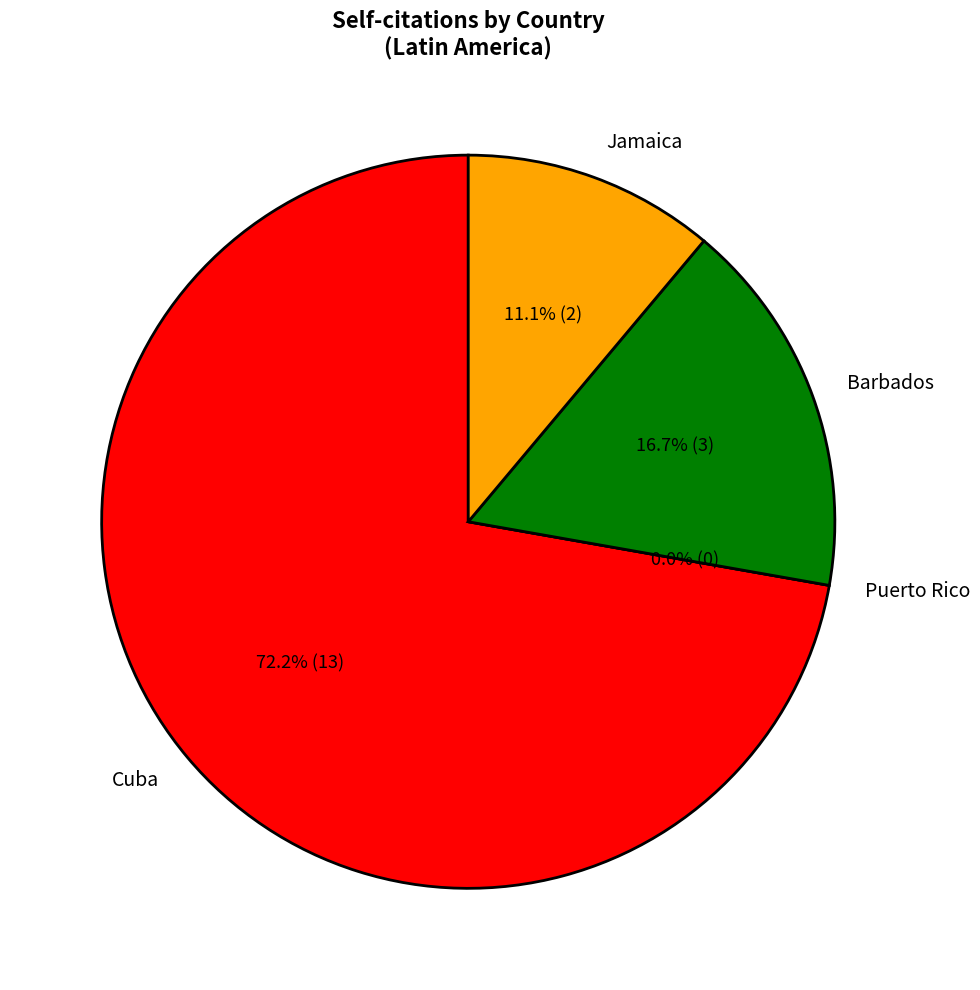

The Cuba slice represents 62% of the pie. True or false?

False